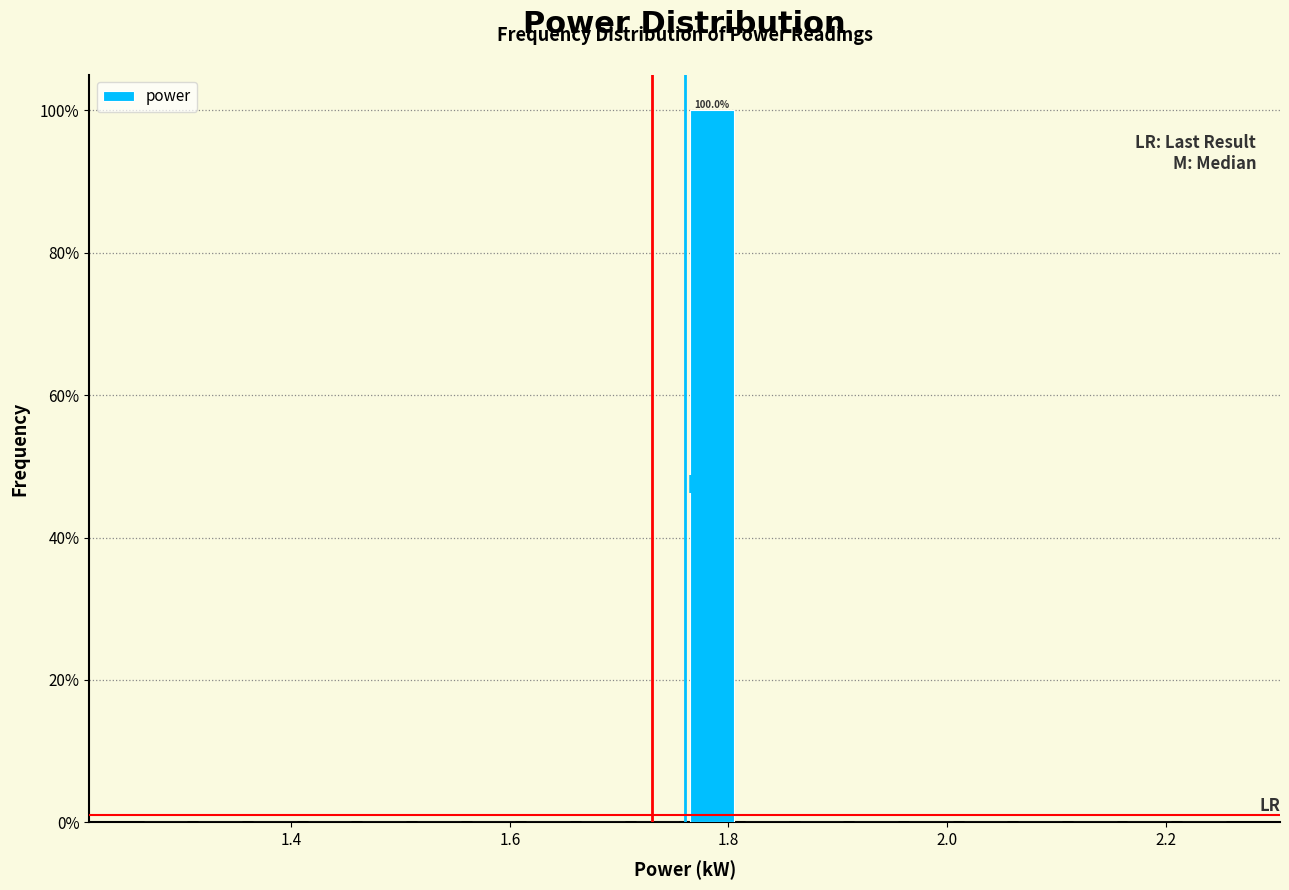

Around what value on the x-axis is the tallest bar? Give the approximate position of its centre, as read against the axis.

1.78